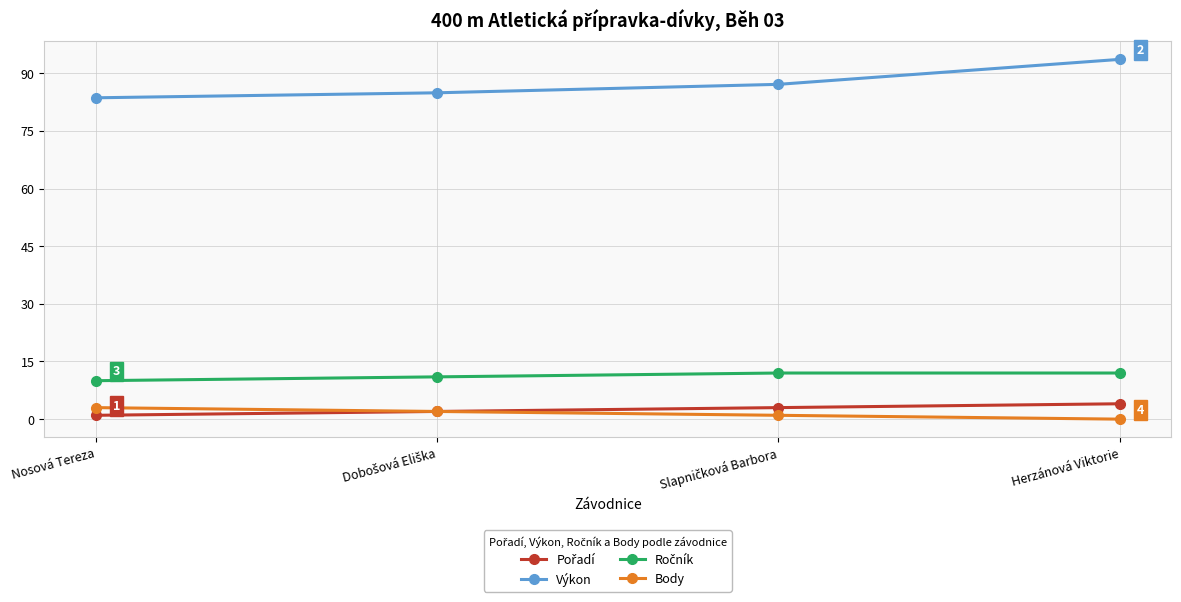

Is it true that Výkon equals 142.9 at Nosová Tereza?

False